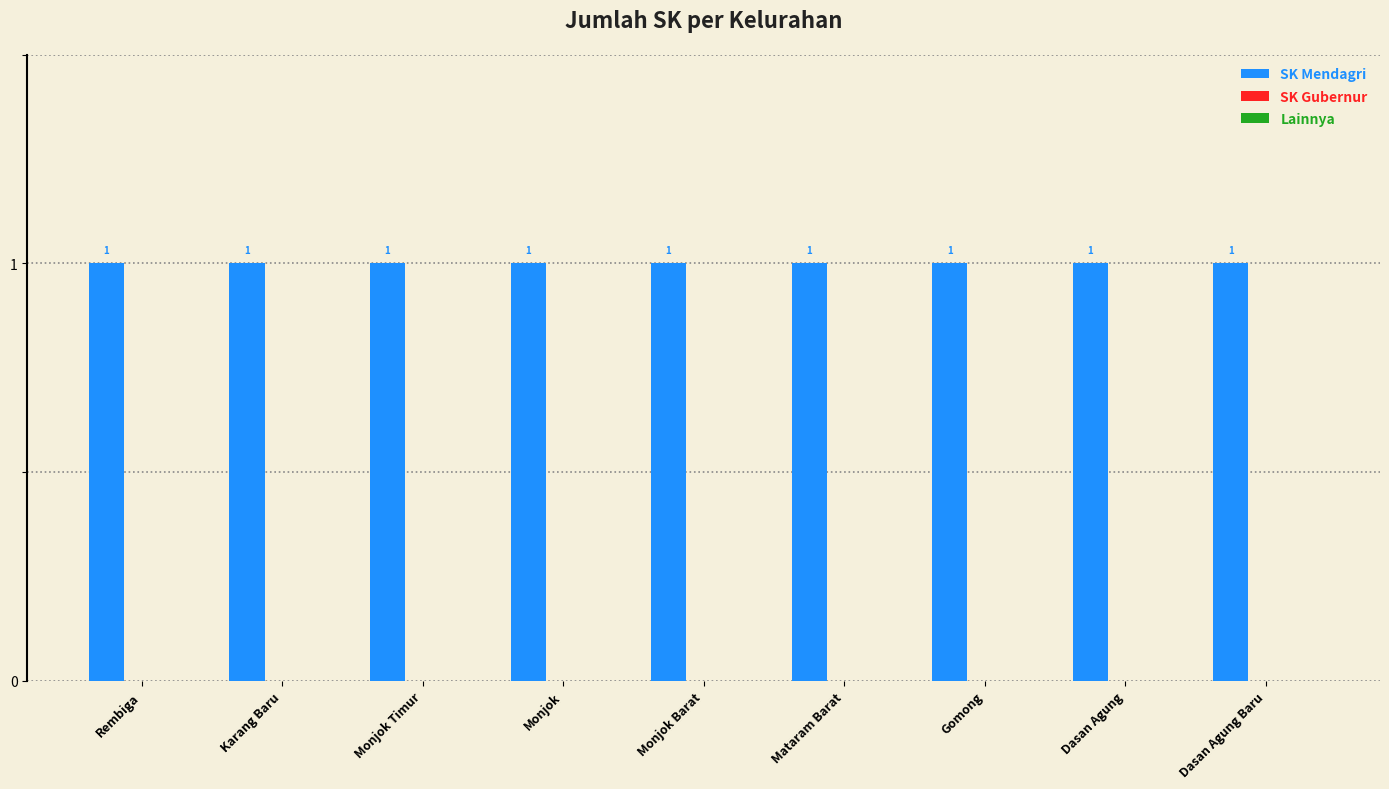

Reading left to right, list all the values displayed in this chart.

SK Mendagri: 1	1	1	1	1	1	1	1	1
SK Gubernur: 0	0	0	0	0	0	0	0	0
Lainnya: 0	0	0	0	0	0	0	0	0